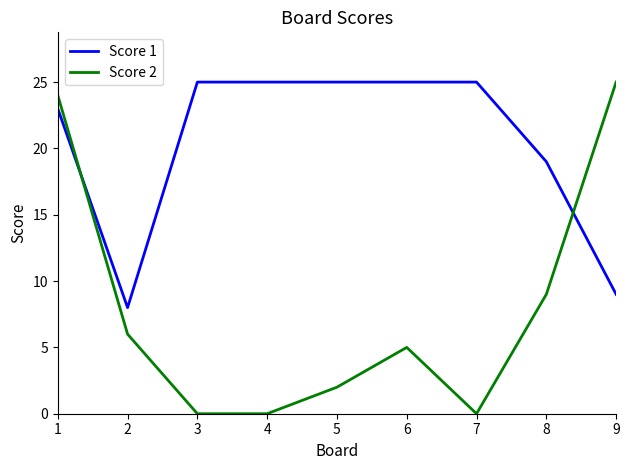

After their last crossing, which series has the higher values: Score 1 or Score 2?

Score 2